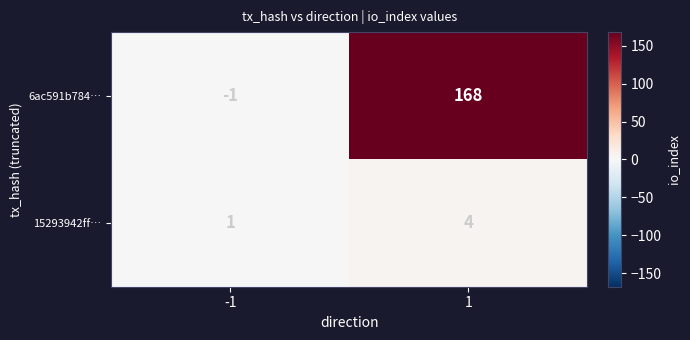

What is the smallest value displayed?

-1